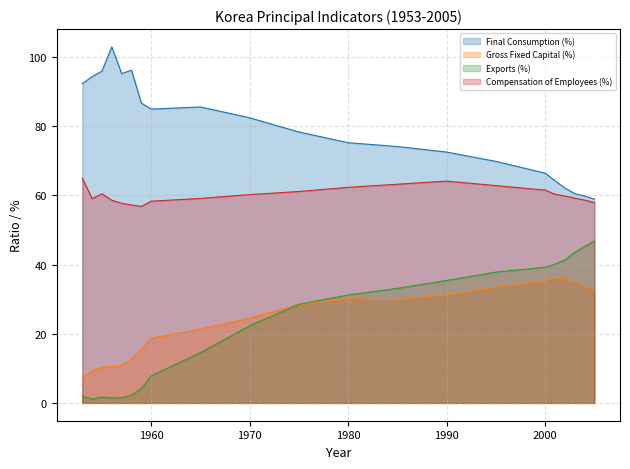

What is the difference between the highest and lowest values at 1975?

49.9